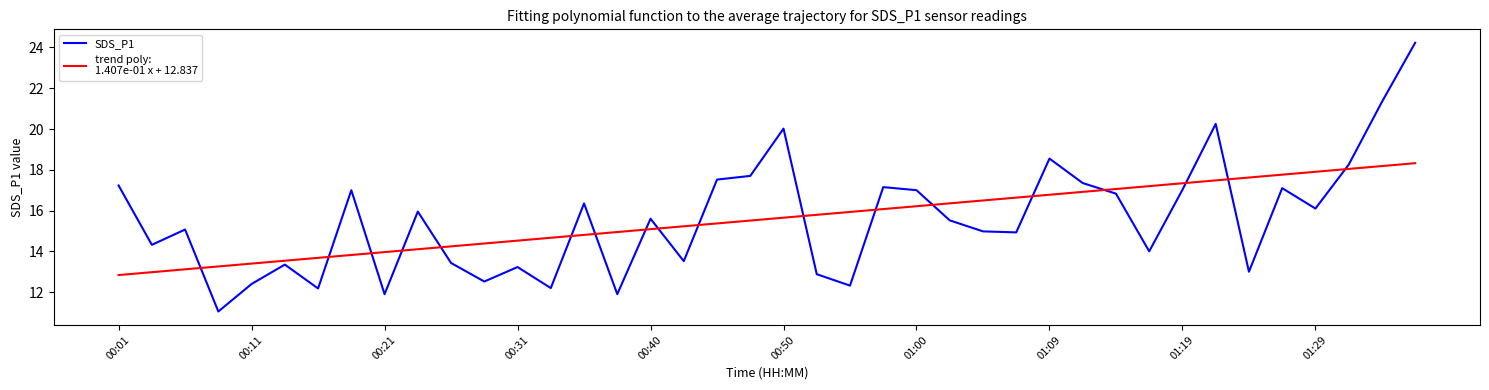

What is the smallest value displayed?

11.1